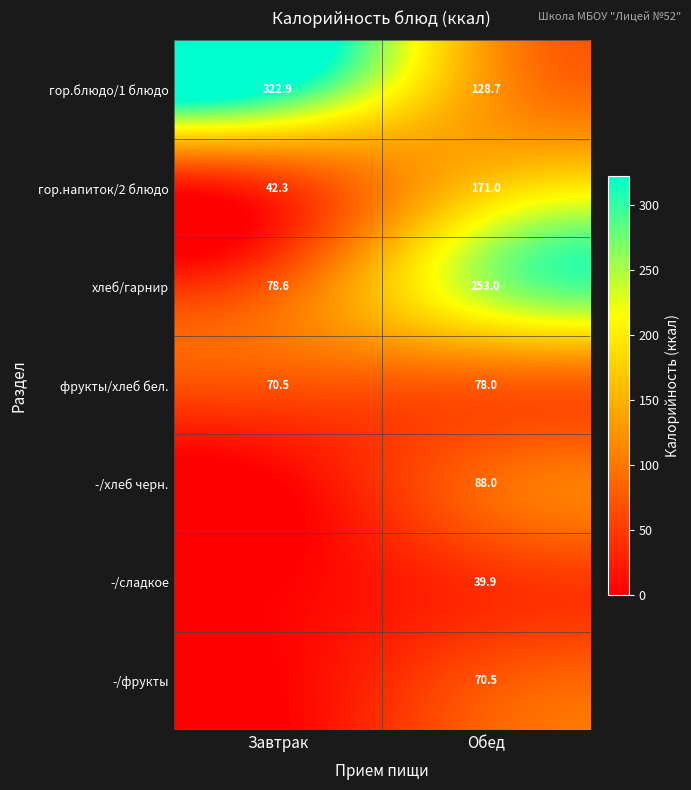

What is the spread (max minus min) of values at Обед?

213.1